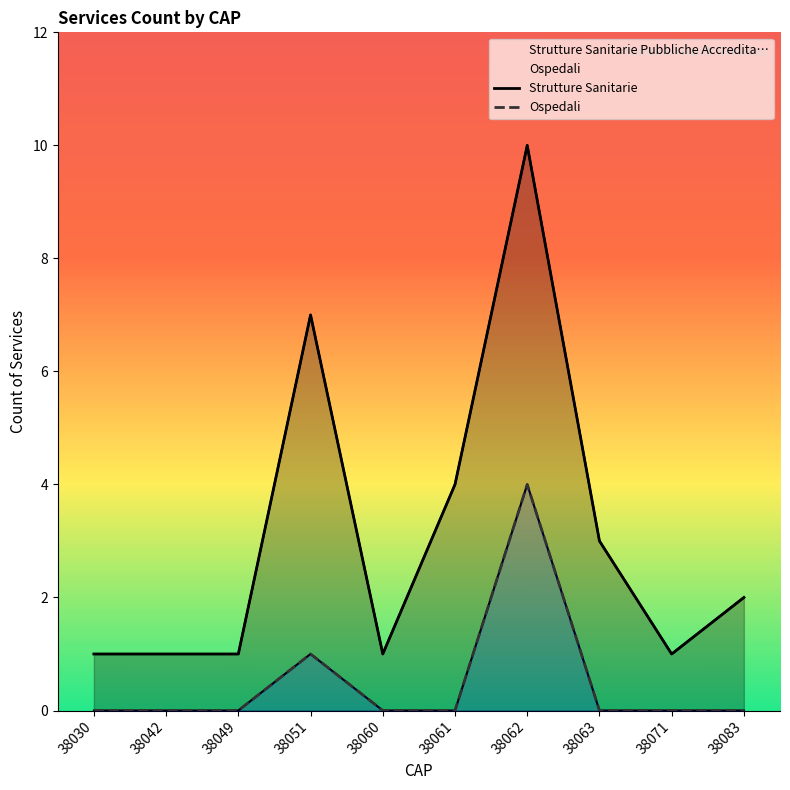

Is the value of Ospedali at 38060 greater than the value of Strutture Sanitarie at 38030?

No